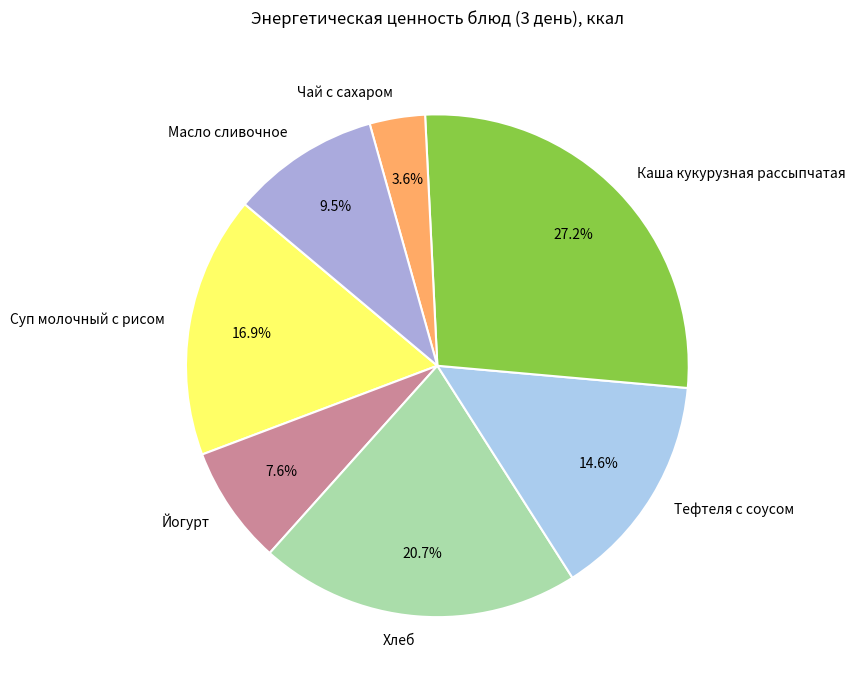

How many segments does this pie chart have?

7